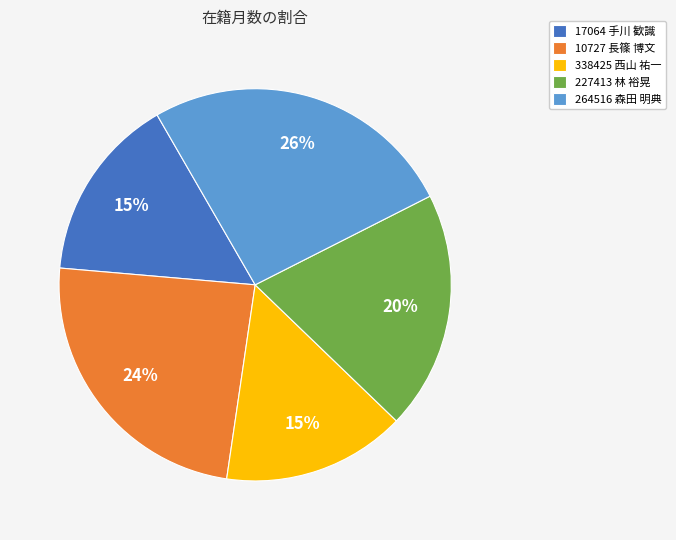

To the nearest percent, what portion does 17064 手川 歓識 represent?

15%